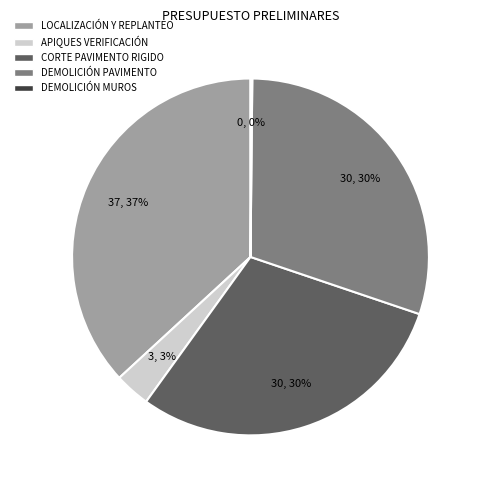

What percentage is the CORTE PAVIMENTO RIGIDO slice, to the nearest percent?

30%